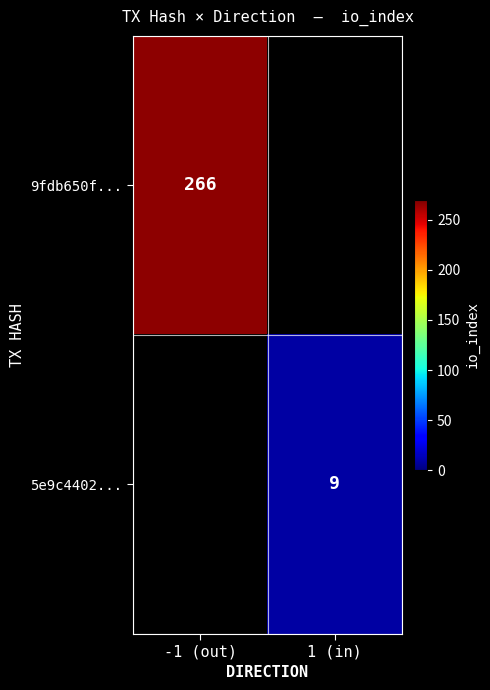

What is the maximum value shown in the chart?

266.0